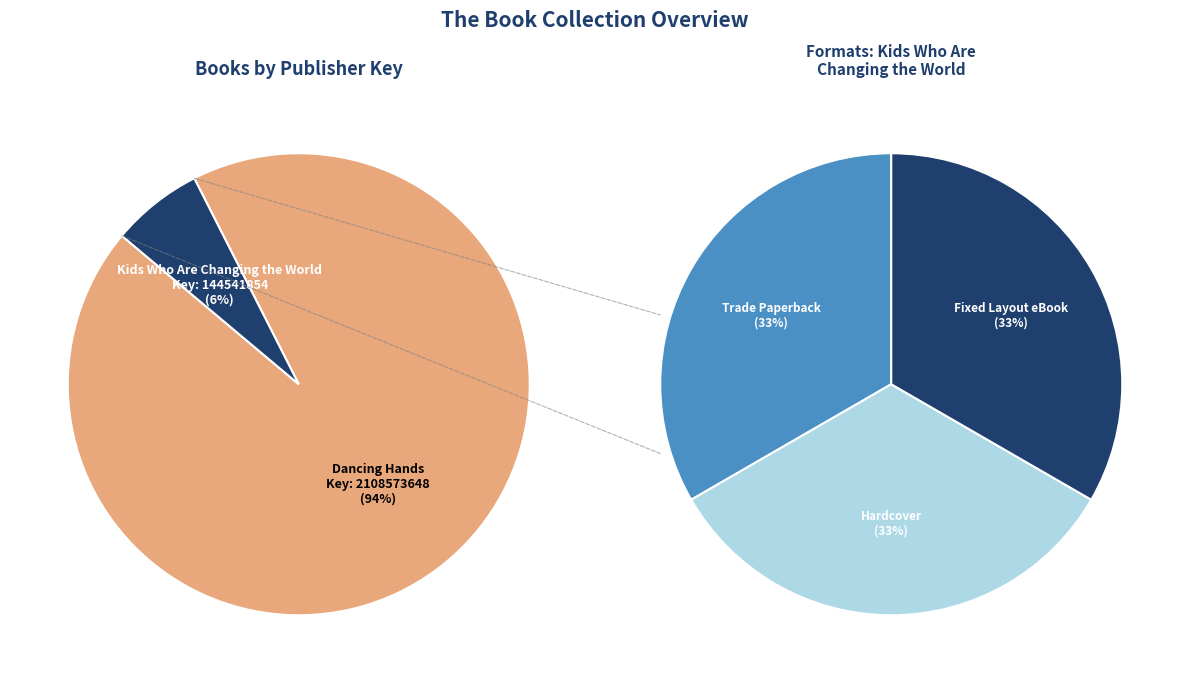

To the nearest percent, what percentage of the pie is Kids Who Are Changing the World?

6%